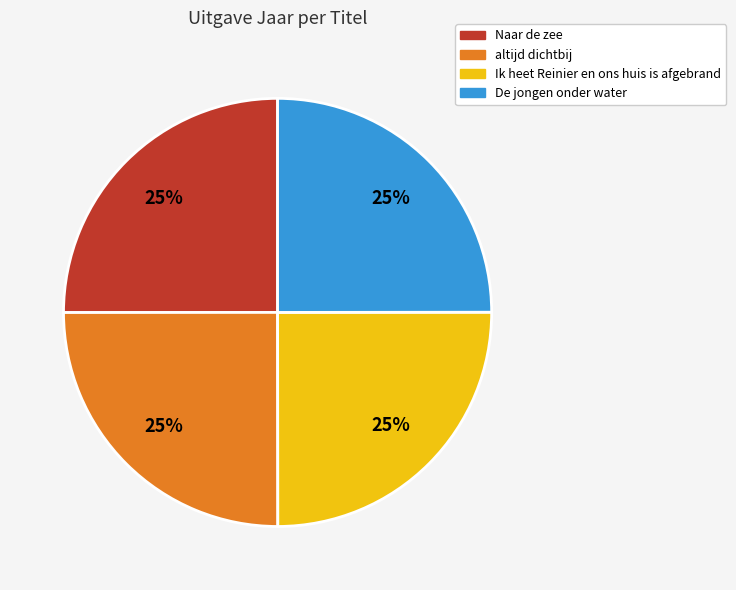

Is it true that Ik heet Reinier en ons huis is afgebrand is 16% of the pie?

False